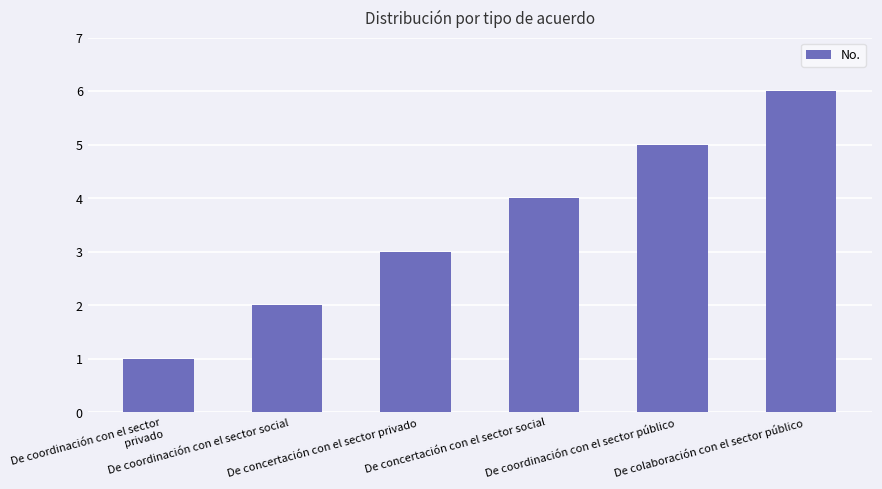

How many values are below 4?

3